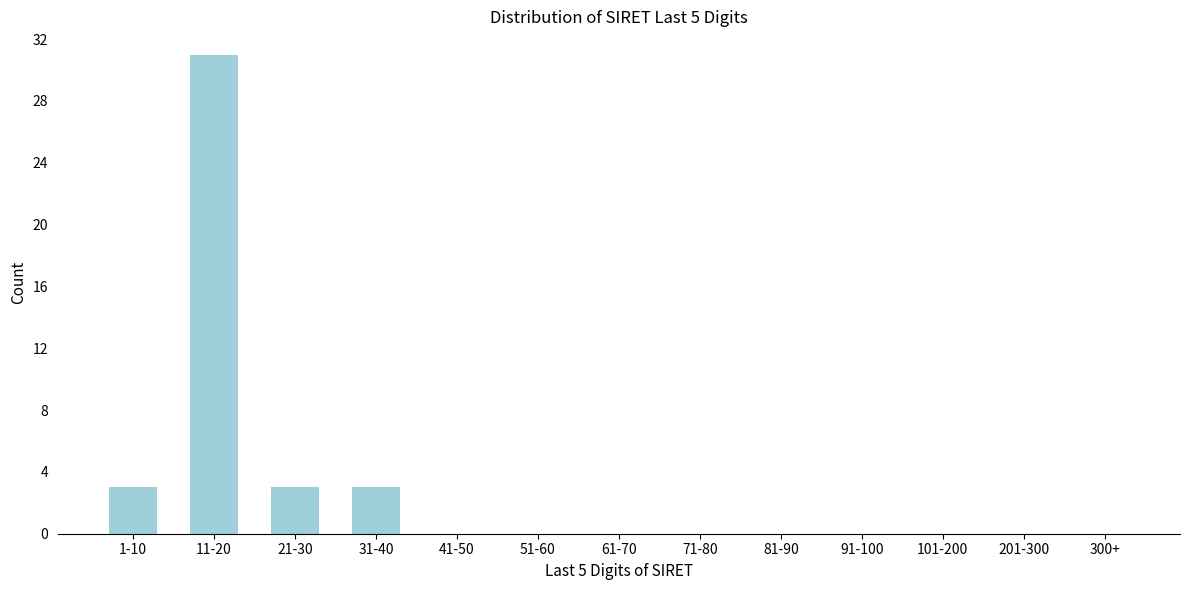

Reading right to left, what are all the values shown in this chart?

300+=0	201-300=0	101-200=0	91-100=0	81-90=0	71-80=0	61-70=0	51-60=0	41-50=0	31-40=3	21-30=3	11-20=31	1-10=3